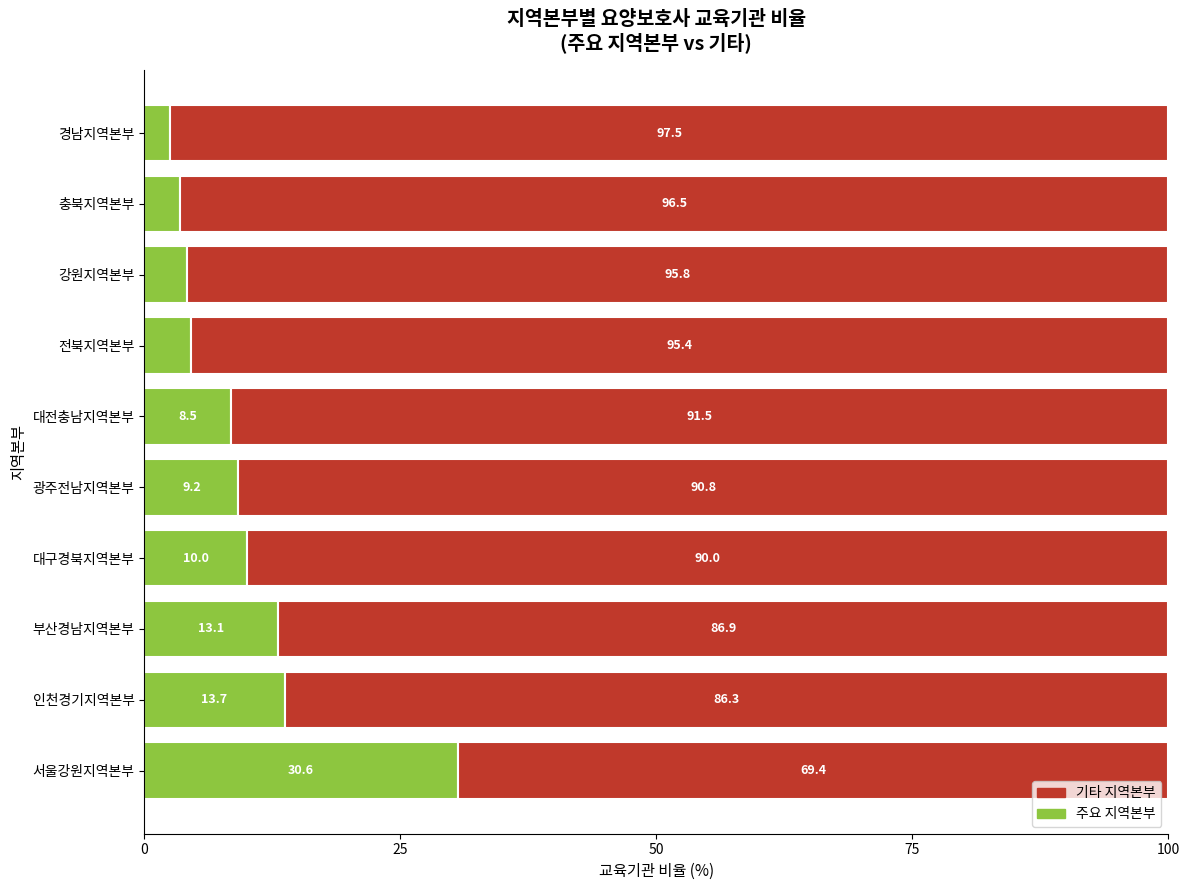

How many series are shown in this chart?

2